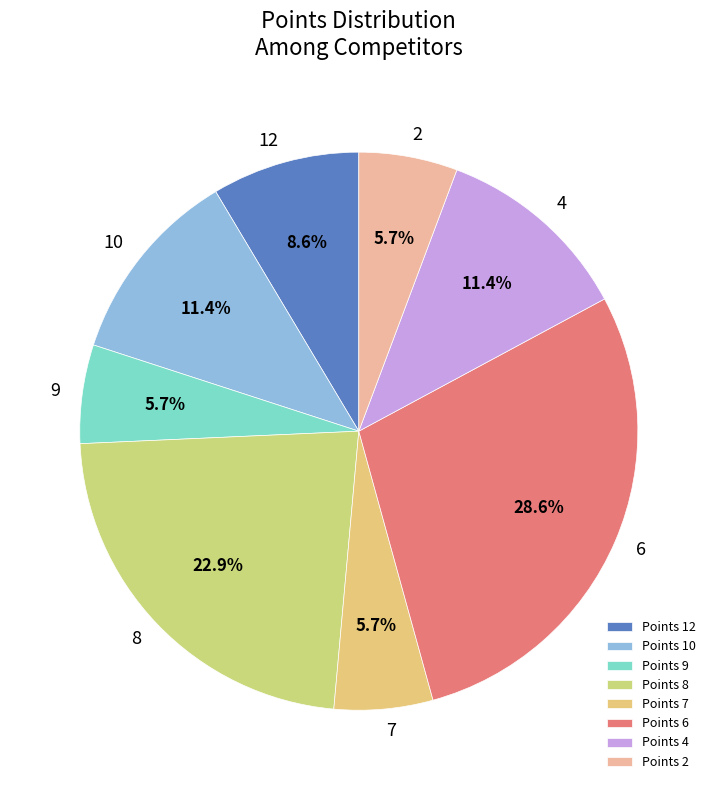

What is the smallest slice in the pie chart?

7